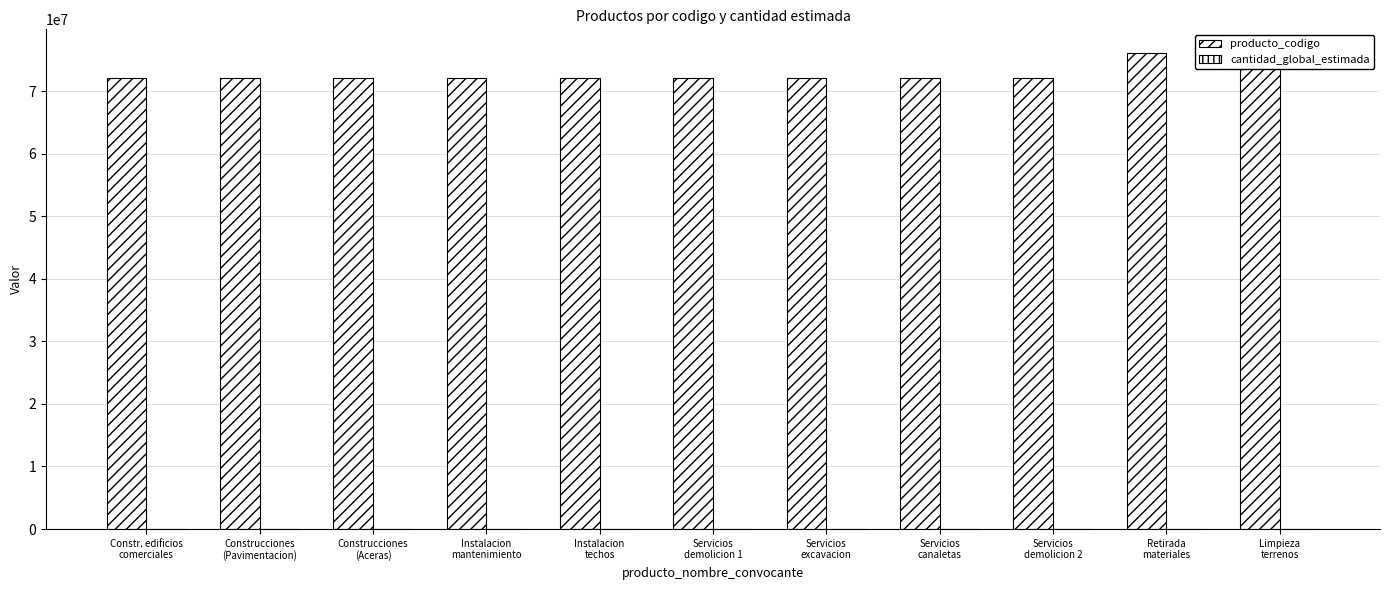

Is it true that cantidad_global_estimada equals 1 at Limpieza
terrenos?

True